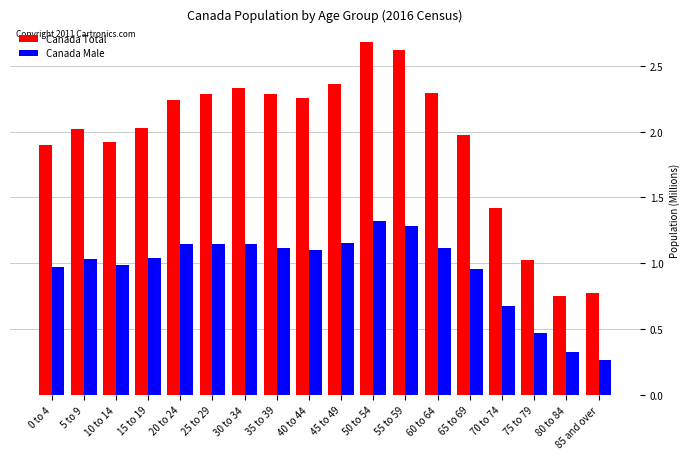

How many bars are there in each group?

2